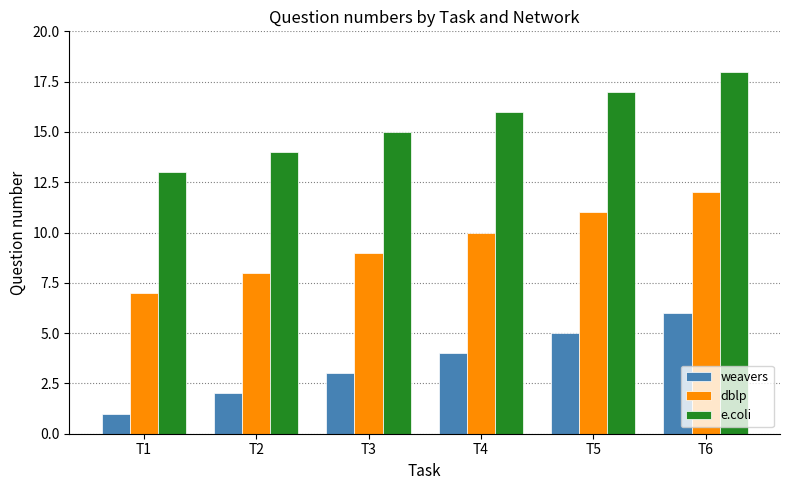

At which category does the chart reach its peak across all series?

T6